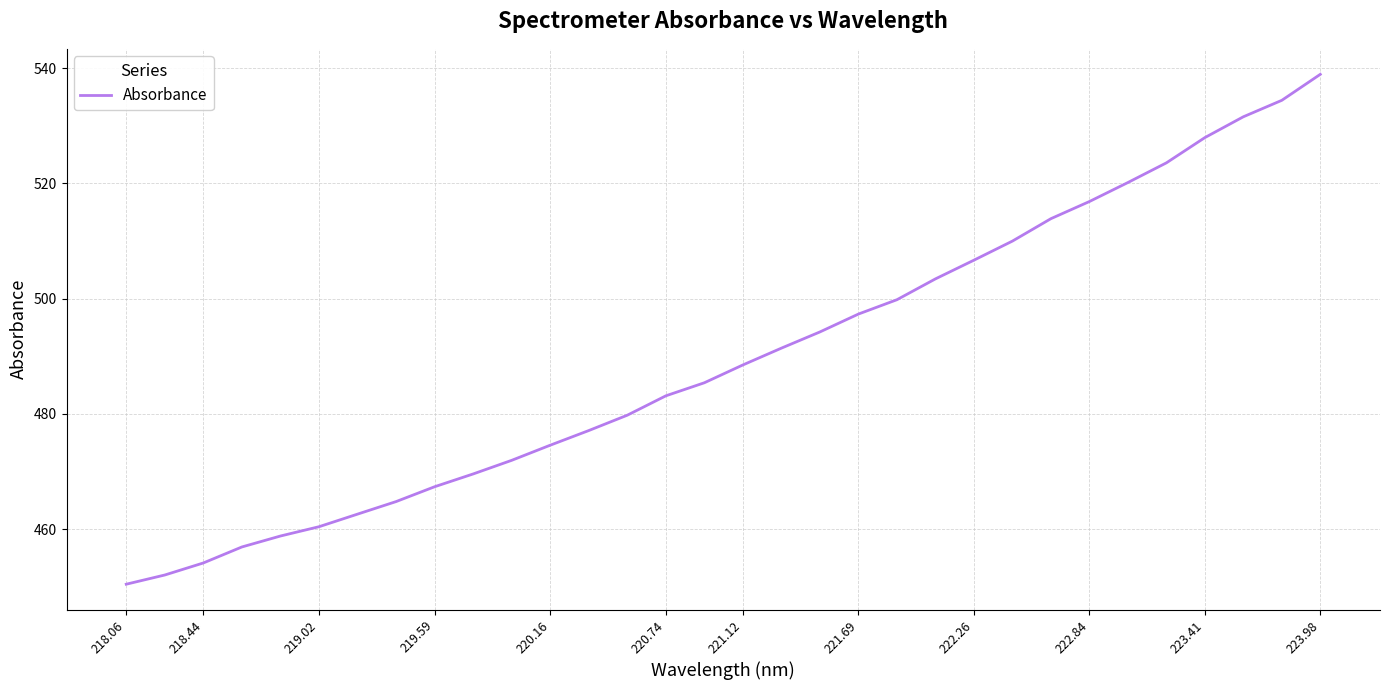

What is the minimum value shown in the chart?

450.4